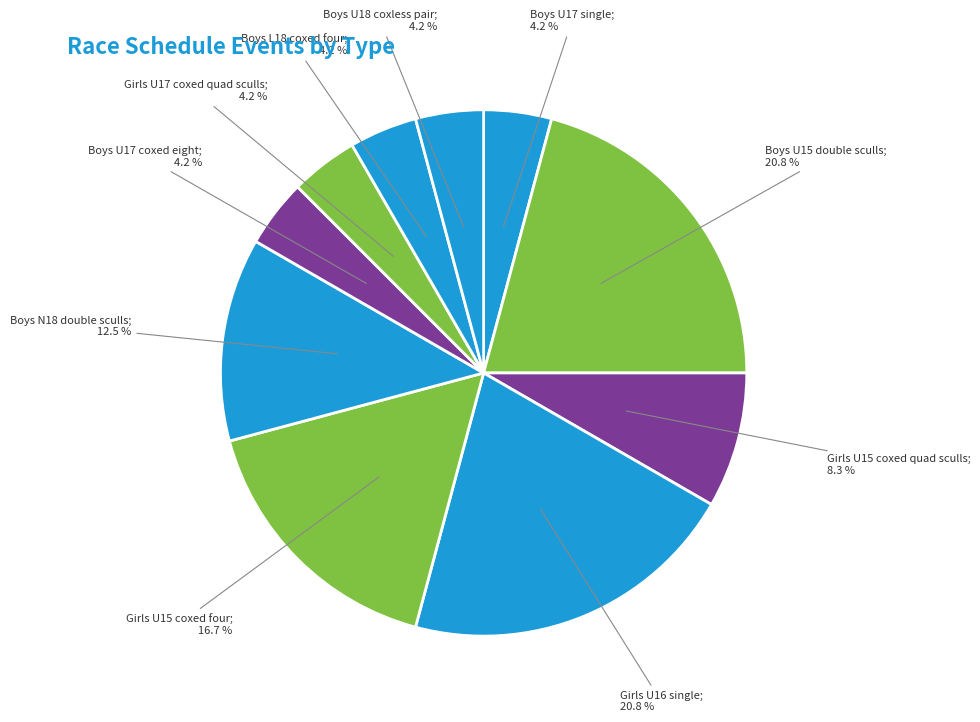

How many segments does this pie chart have?

10